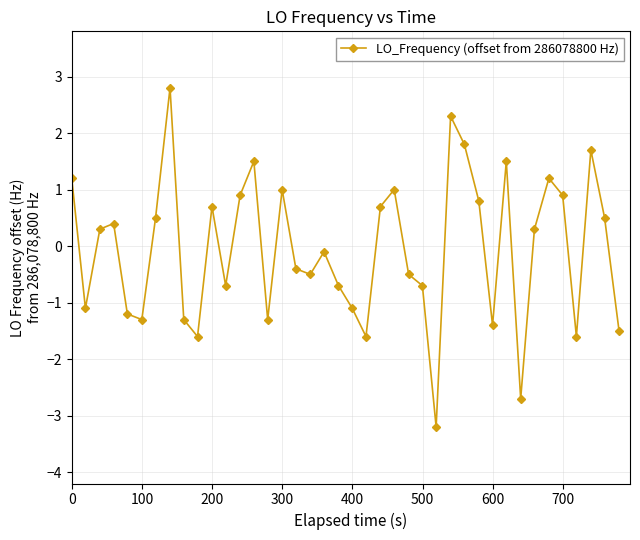

What is the difference between the second highest and minimum values?

5.5